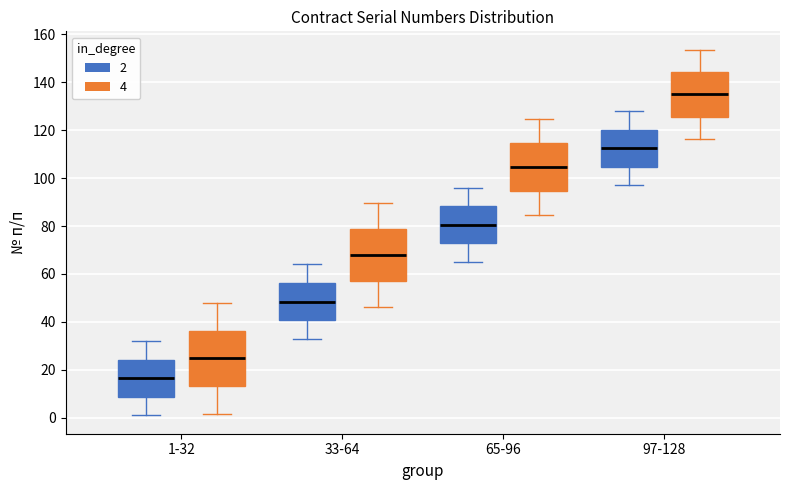

Reading left to right, transcribe this box plot: for each box, give where its median line is, the range the box spans, and where its two whiskers end, as read against the y-axis. The values are not printed on the chart, so give them approximately, as read against the axis.

1-32 (2): median 16, box 8 to 24, whiskers 2 to 32
1-32 (4): median 24, box 14 to 36, whiskers 2 to 48
33-64 (2): median 48, box 40 to 56, whiskers 34 to 64
33-64 (4): median 68, box 58 to 78, whiskers 46 to 90
65-96 (2): median 80, box 72 to 88, whiskers 66 to 96
65-96 (4): median 104, box 94 to 114, whiskers 84 to 124
97-128 (2): median 112, box 104 to 120, whiskers 98 to 128
97-128 (4): median 136, box 126 to 144, whiskers 116 to 154